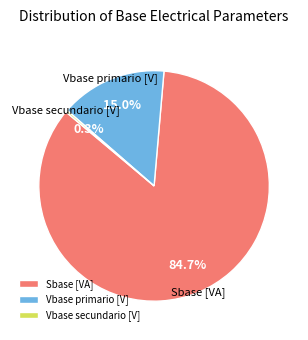

What is the largest slice in the pie chart?

Sbase [VA]